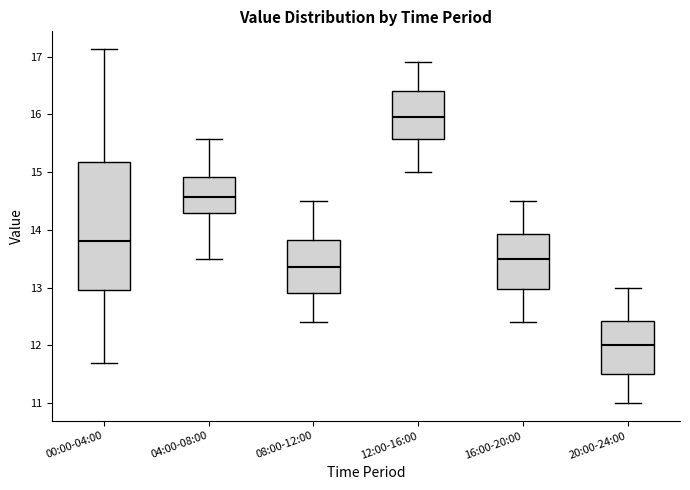

Which box's median line is the lowest?

20:00-24:00